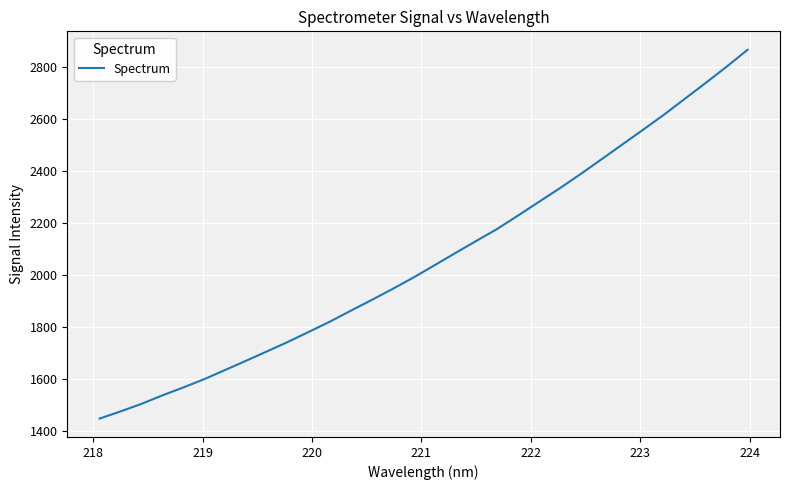

What is the minimum value shown in the chart?

1449.4